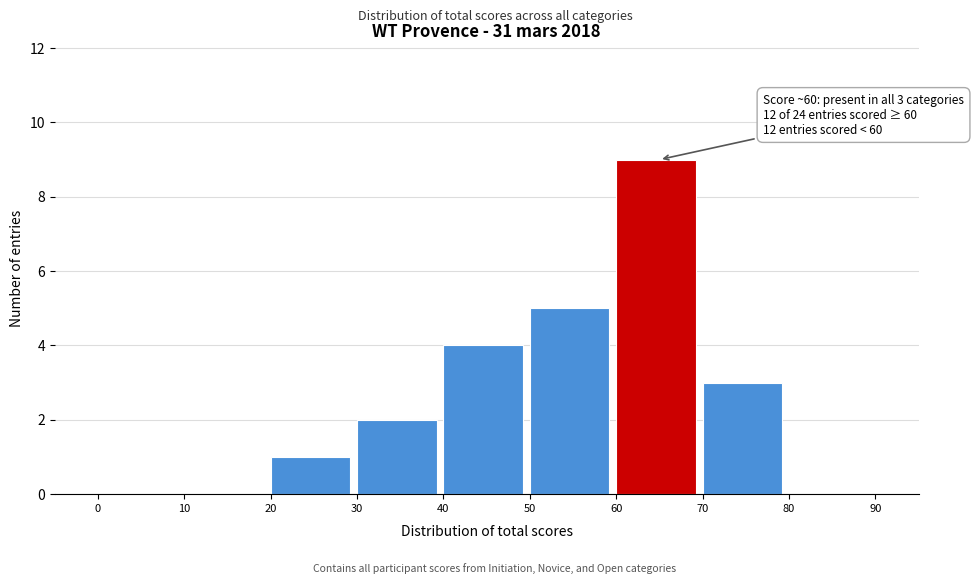

Which range on the x-axis has the tallest bar?

60 to 70